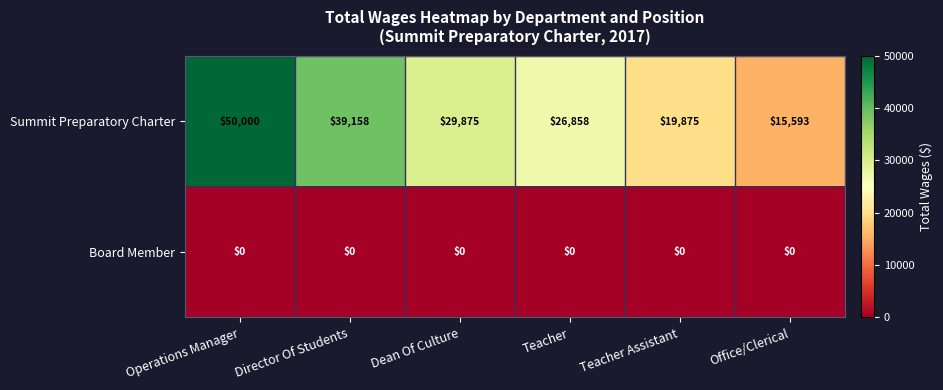

What is the minimum value for Summit Preparatory Charter?

15593